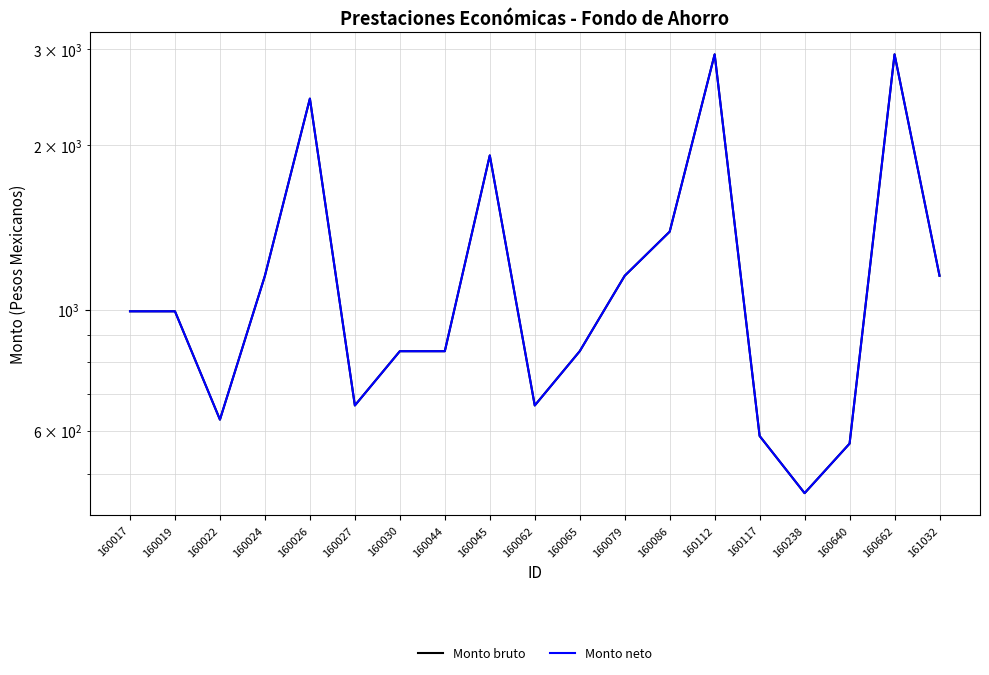

Reading left to right, list all the values displayed in this chart.

Monto bruto: 160017=992.7	160019=992.7	160022=628.7	160024=1153.2	160026=2434.8	160027=667.4	160030=839.0	160044=839.0	160045=1916.0	160062=667.4	160065=839.0	160079=1153.2	160086=1389.1	160112=2934.7	160117=586.8	160238=461.0	160640=568.1	160662=2934.7	161032=1153.2
Monto neto: 160017=992.7	160019=992.7	160022=628.7	160024=1153.2	160026=2434.8	160027=667.4	160030=839.0	160044=839.0	160045=1916.0	160062=667.4	160065=839.0	160079=1153.2	160086=1389.1	160112=2934.7	160117=586.8	160238=461.0	160640=568.1	160662=2934.7	161032=1153.2